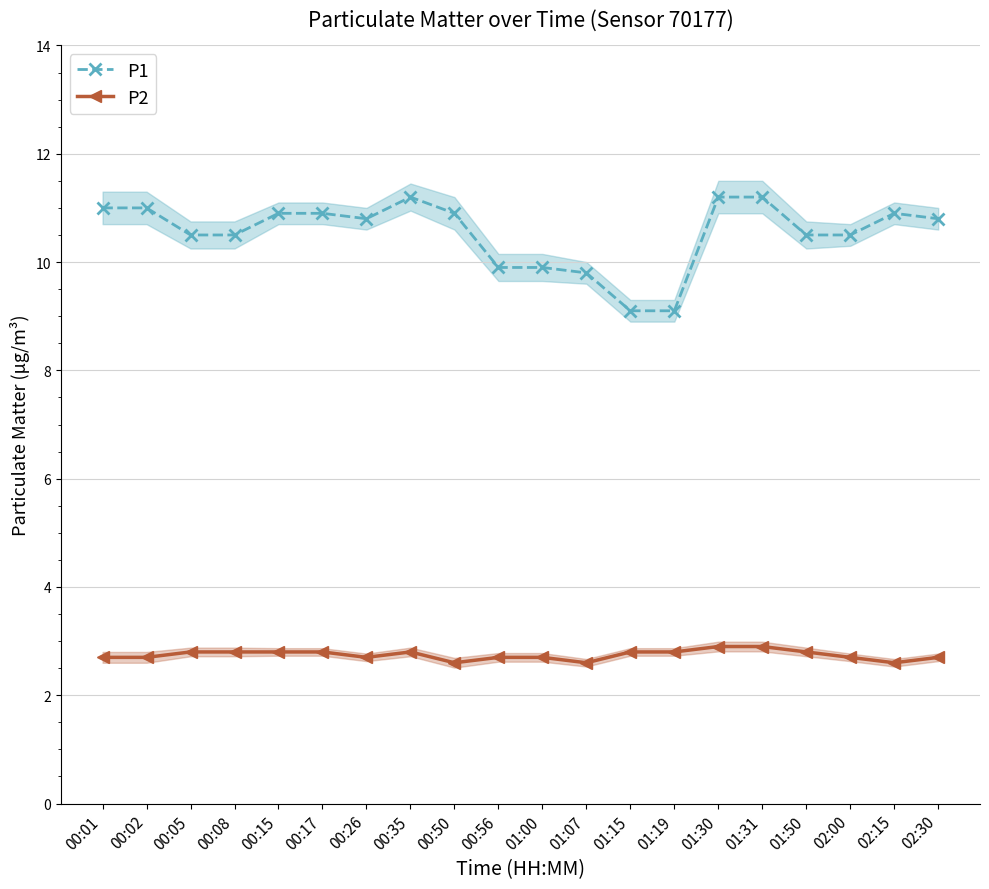

Which series has the widest spread of values?

P1